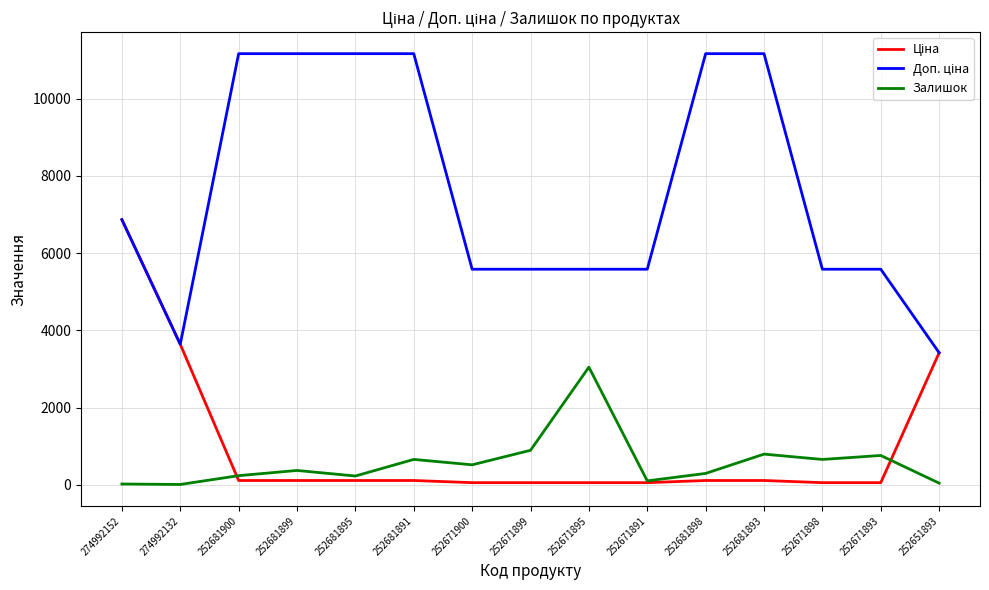

The value of Залишок at 252671895 is 3048.0. True or false?

True